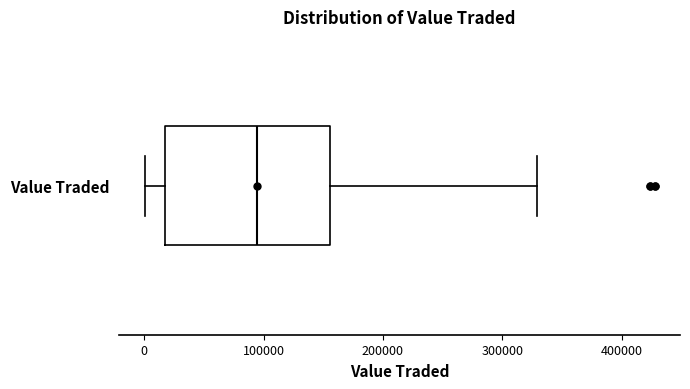

Read this box plot against the x-axis: the position of the median line, the range covered by the box, and the ends of both whiskers. The values are not printed on the chart, so give them approximately, as read against the axis.

median 90000, box 20000 to 160000, whiskers 0 to 330000